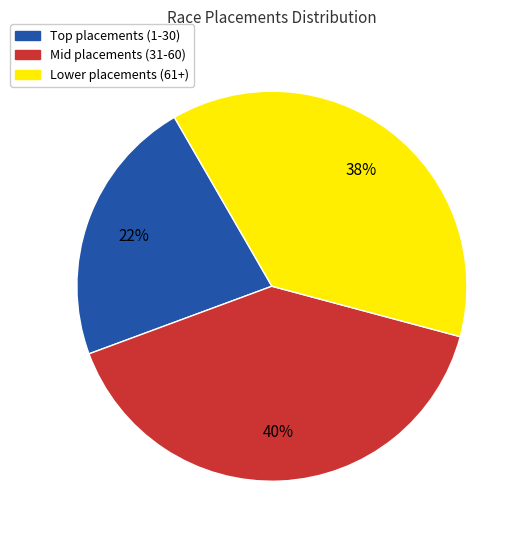

Is there any slice that represents more than half of the pie?

No